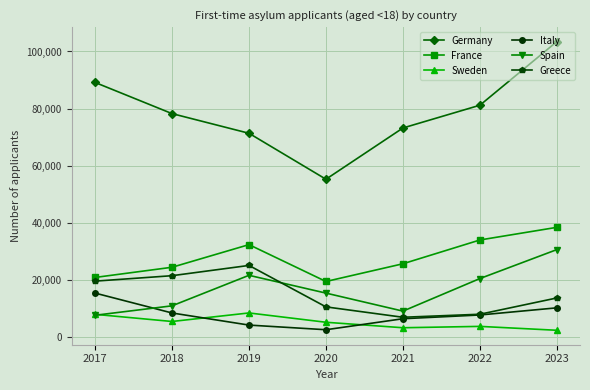

Is it true that France equals 20960 at 2017?

True